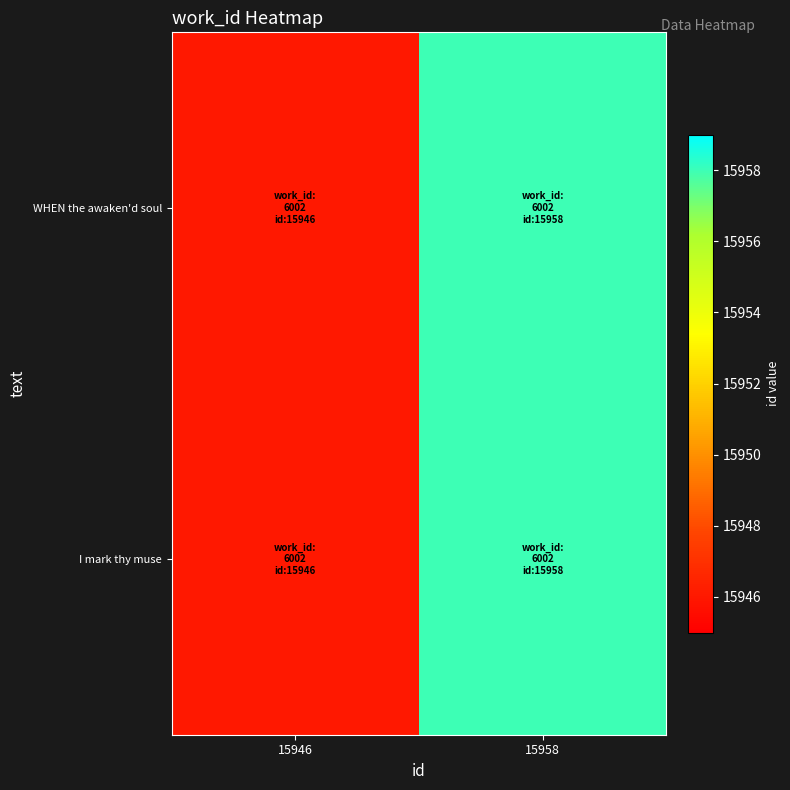

What is the maximum value shown in the chart?

15958